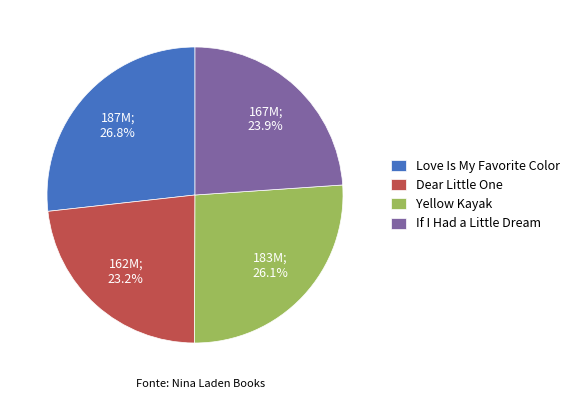

True or false: If I Had a Little Dream accounts for 24% of the total.

True